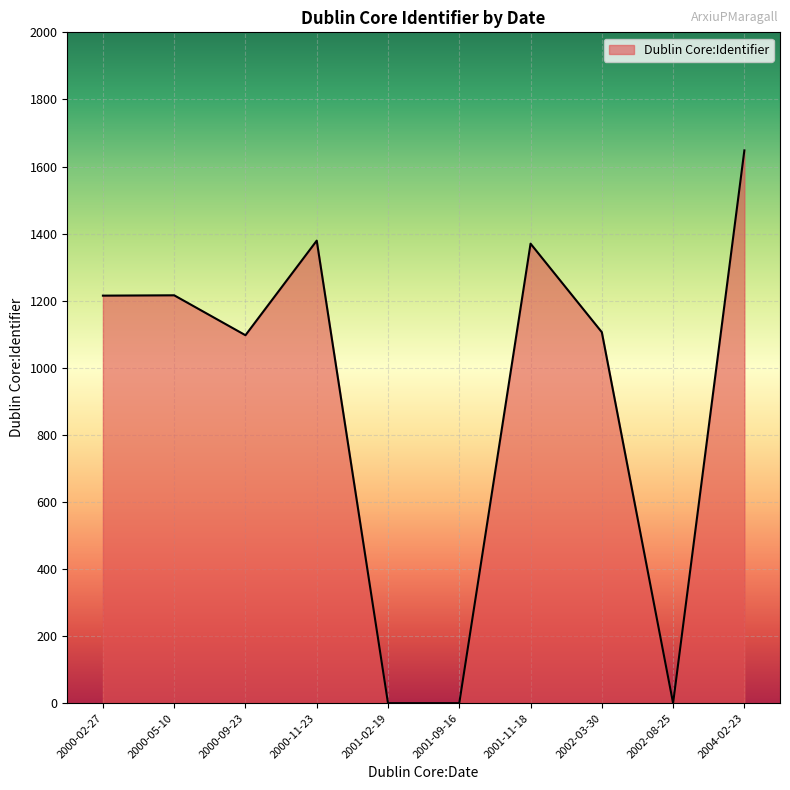

Which category has the highest value across all series?

2004-02-23